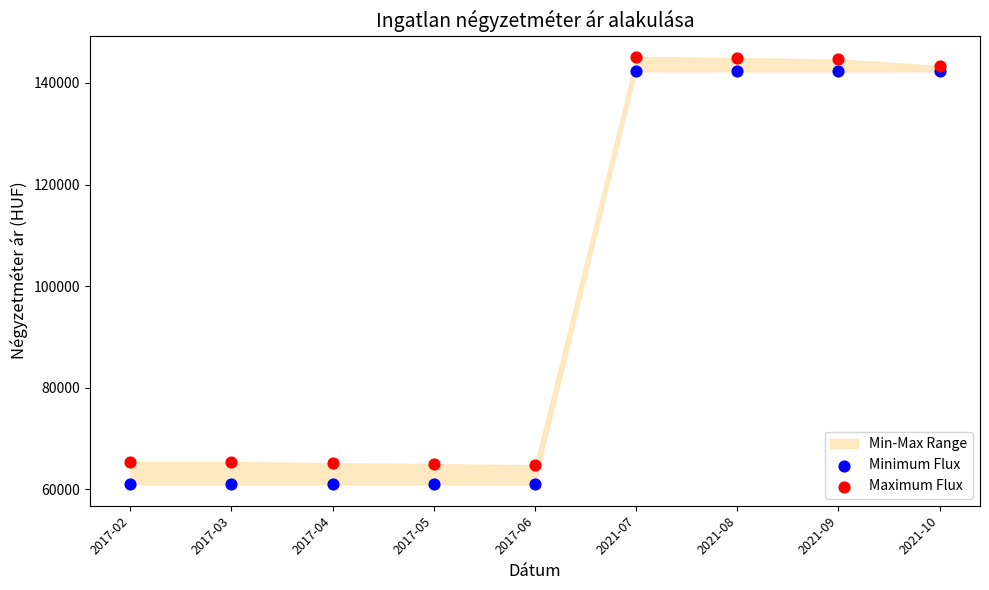

Across all data points, what is the range of Y values (max minus min)?

84154